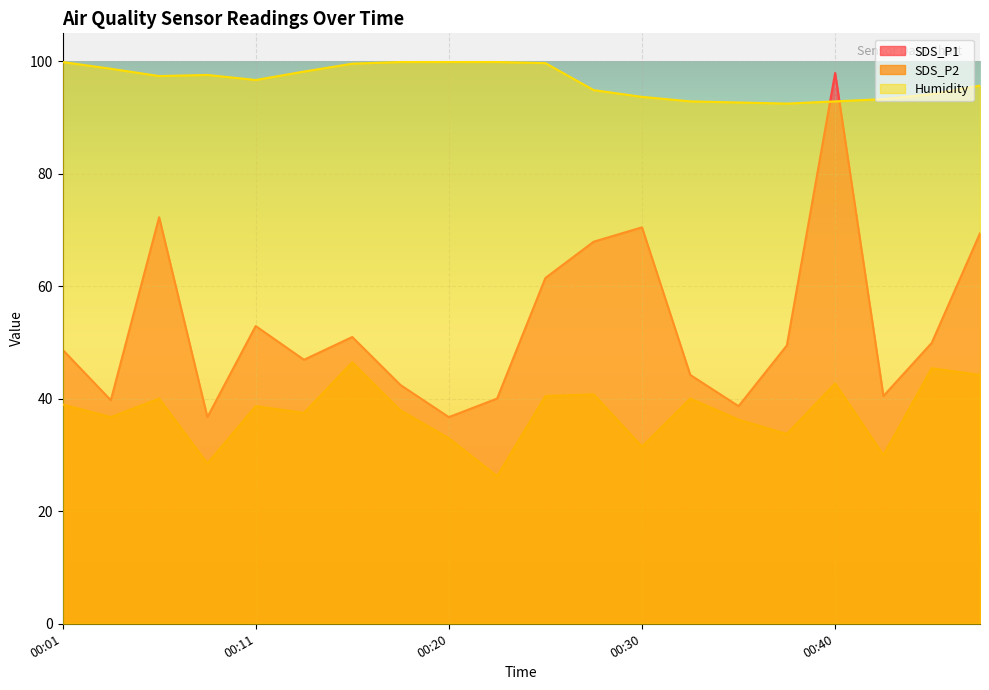

What is the spread (max minus min) of values at 00:18?

62.0